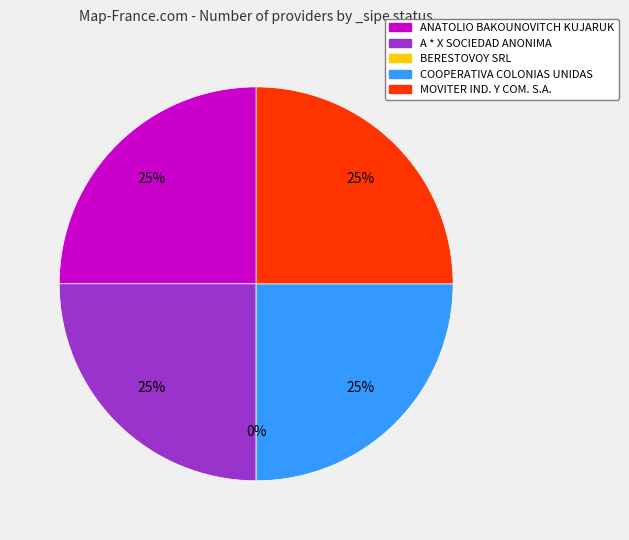

Which category has the smallest portion of the pie?

BERESTOVOY SRL